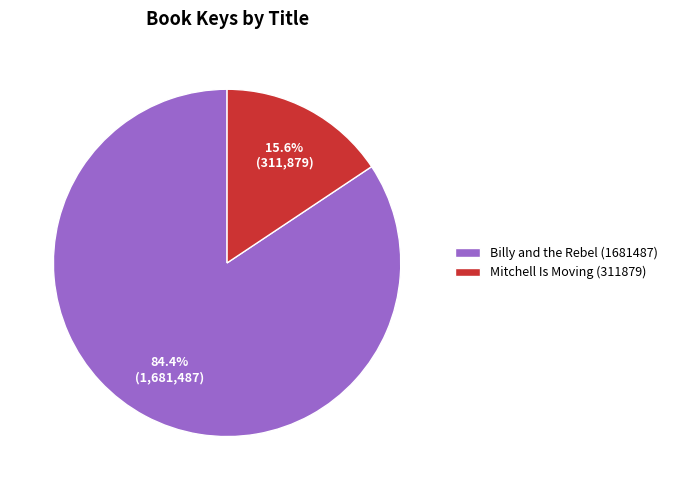

Does any single category account for the majority?

Yes